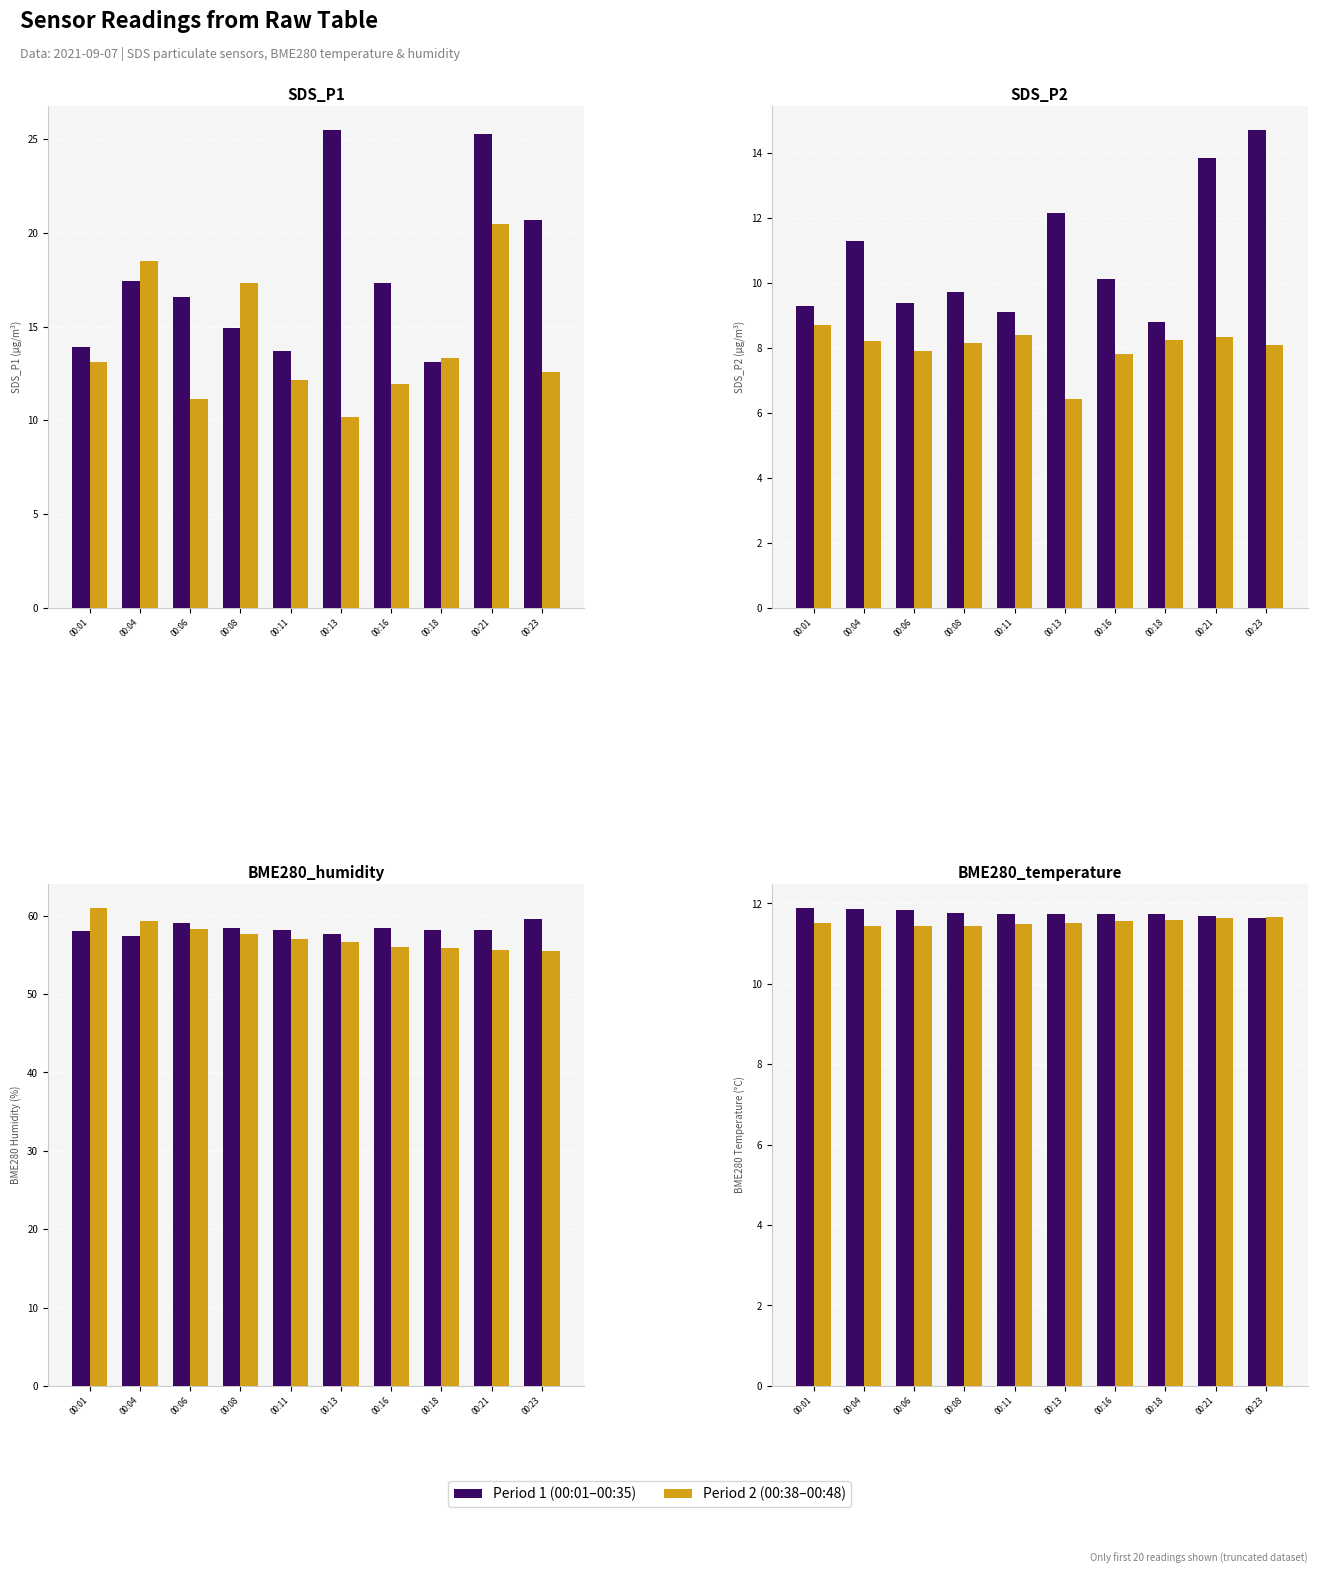

Which series has the largest range (max minus min)?

Period 1